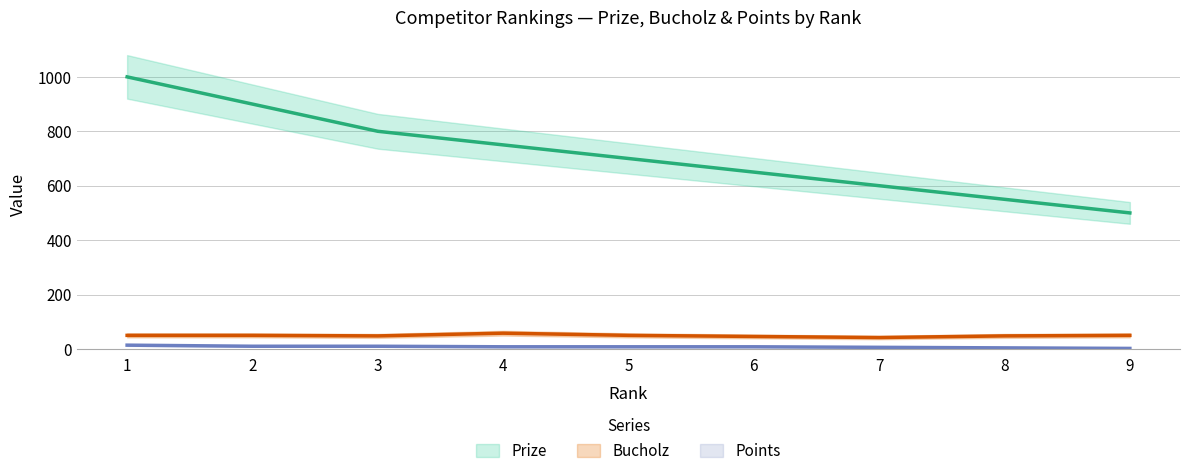

How many values in the Points series exceed 8?

3